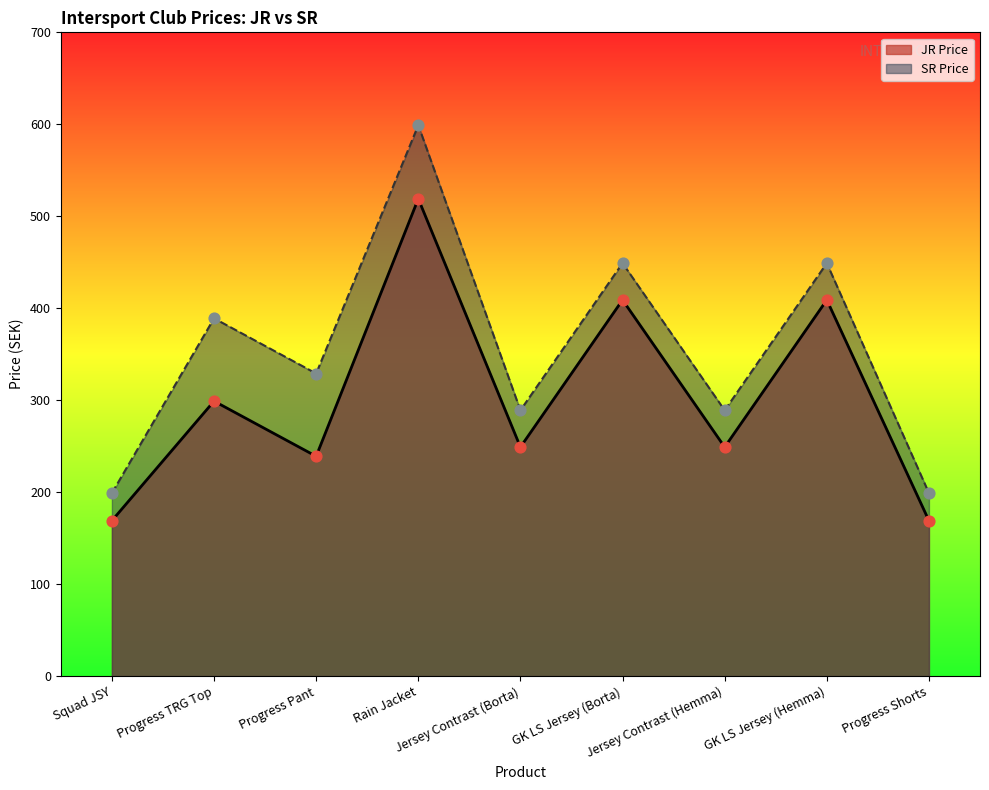

Which series reaches the maximum Y coordinate?

SR Price